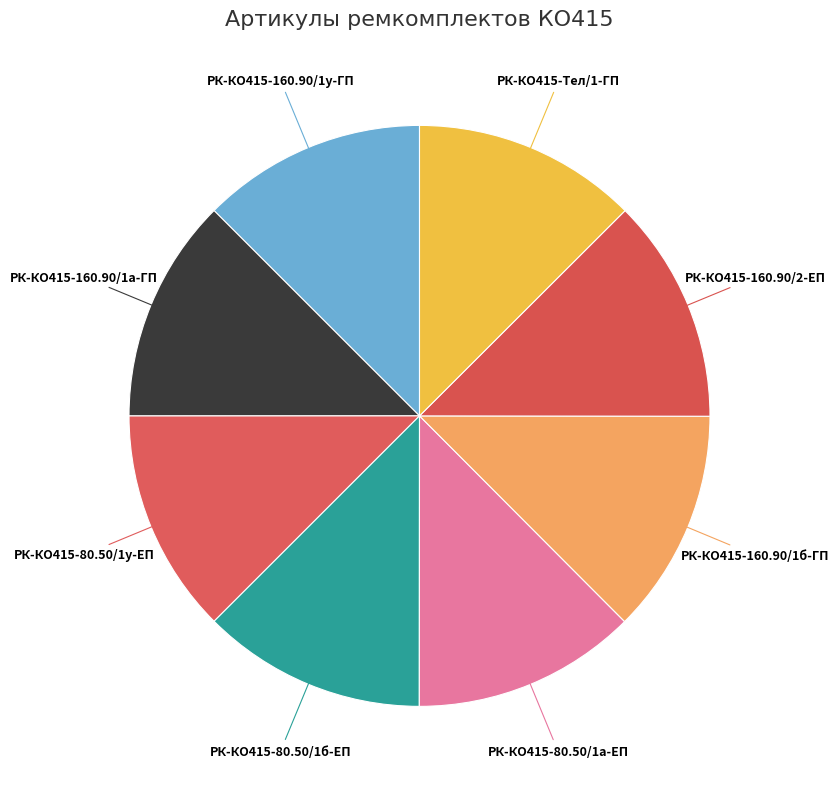

Is the sum of РК-КО415-Тел/1-ГП and РК-КО415-160.90/1у-ГП greater than half?

No